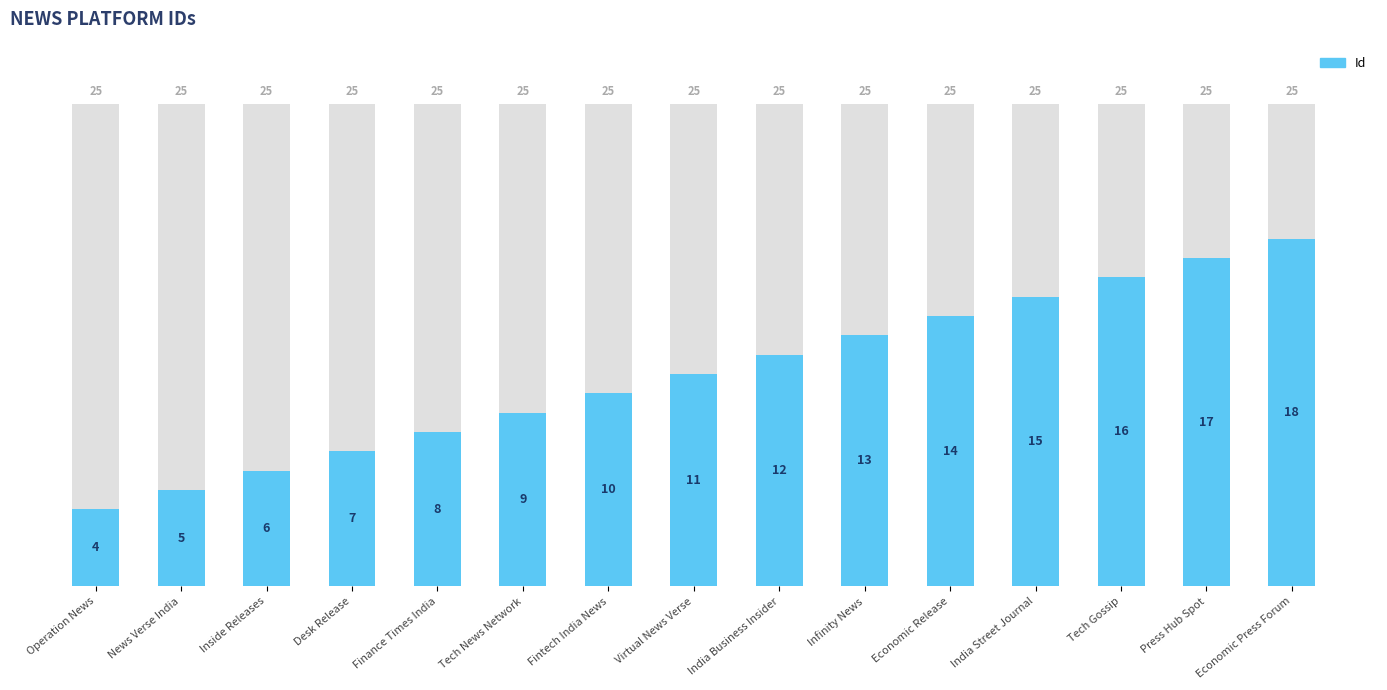

Reading left to right, what are all the values shown in this chart?

Operation News=4	News Verse India=5	Inside Releases=6	Desk Release=7	Finance Times India=8	Tech News Network=9	Fintech India News=10	Virtual News Verse=11	India Business Insider=12	Infinity News=13	Economic Release=14	India Street Journal=15	Tech Gossip=16	Press Hub Spot=17	Economic Press Forum=18